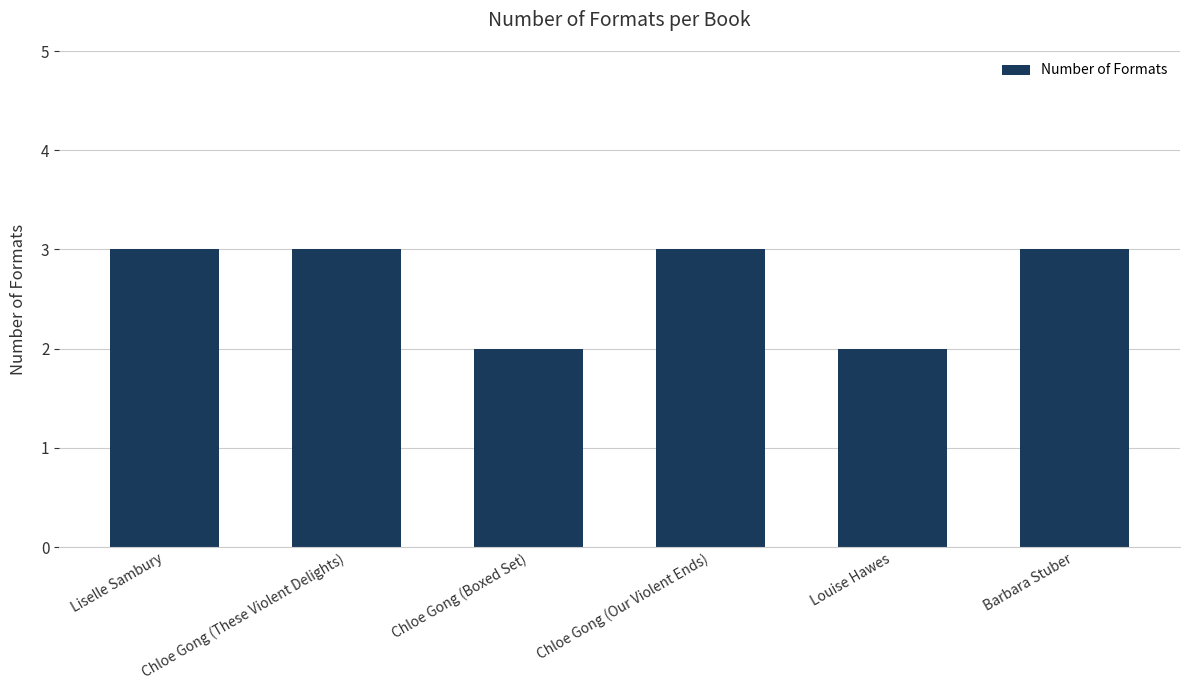

Does the chart contain stacked bars?

No